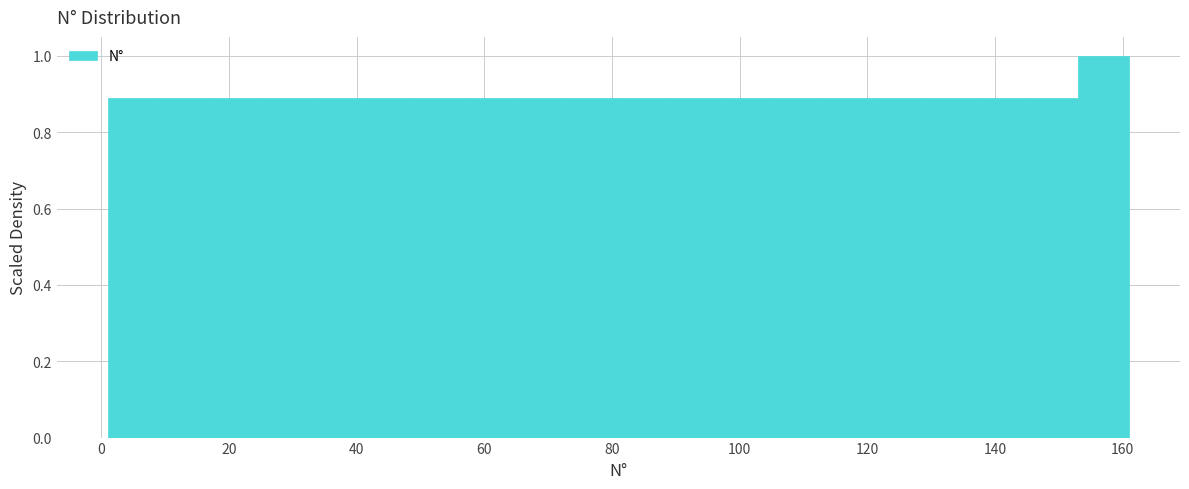

Reading left to right, transcribe this chart: for each bar, give the range it covers on the x-axis and its height. Neither the bar edges nor the heights are printed on the chart, so give them approximately, as read against the axes.

1 to 9: 0.88
9 to 17: 0.88
17 to 25: 0.88
25 to 33: 0.88
33 to 41: 0.88
41 to 49: 0.88
49 to 57: 0.88
57 to 65: 0.88
65 to 73: 0.88
73 to 81: 0.88
81 to 89: 0.88
89 to 97: 0.88
97 to 105: 0.88
105 to 113: 0.88
113 to 121: 0.88
121 to 129: 0.88
129 to 137: 0.88
137 to 145: 0.88
145 to 153: 0.88
153 to 161: 1.00